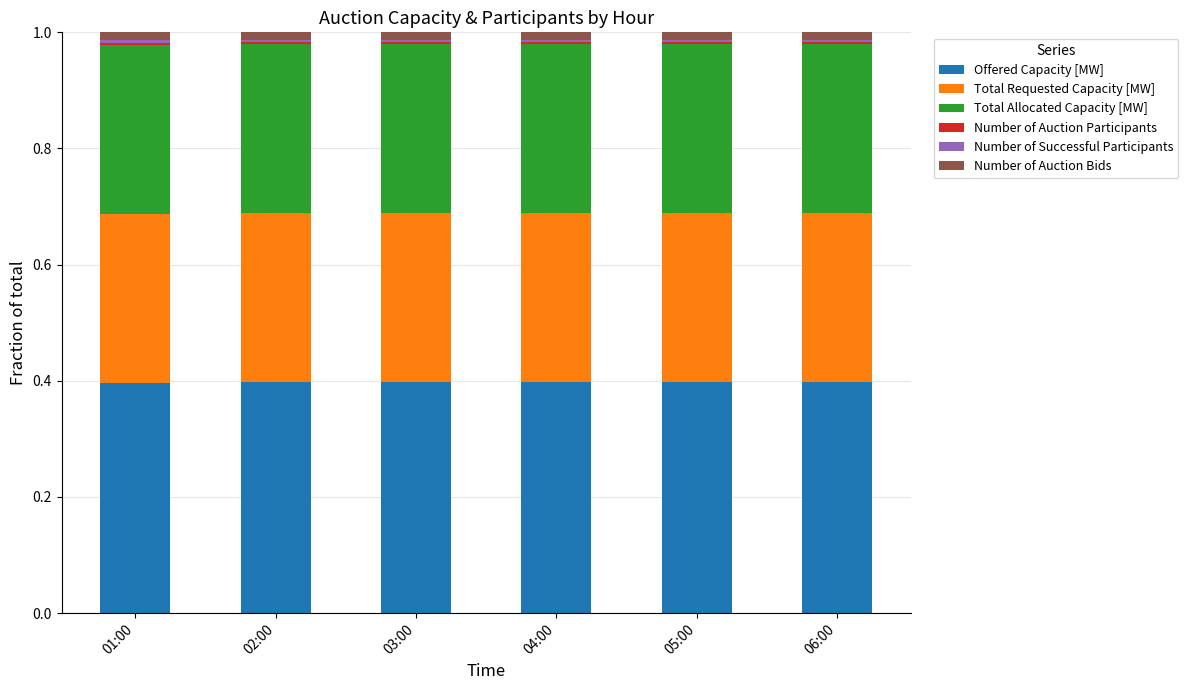

What is the sum of all Offered Capacity [MW] values?

2.4